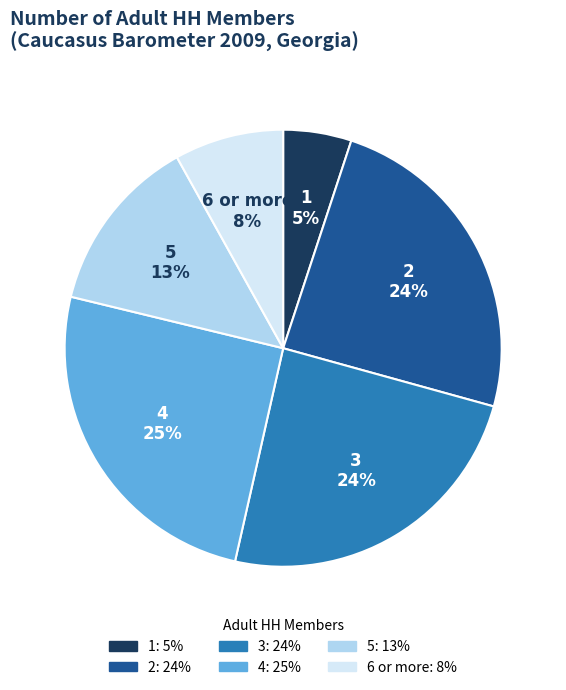

To the nearest percent, what is the combined percentage of 1 and 2?

29%